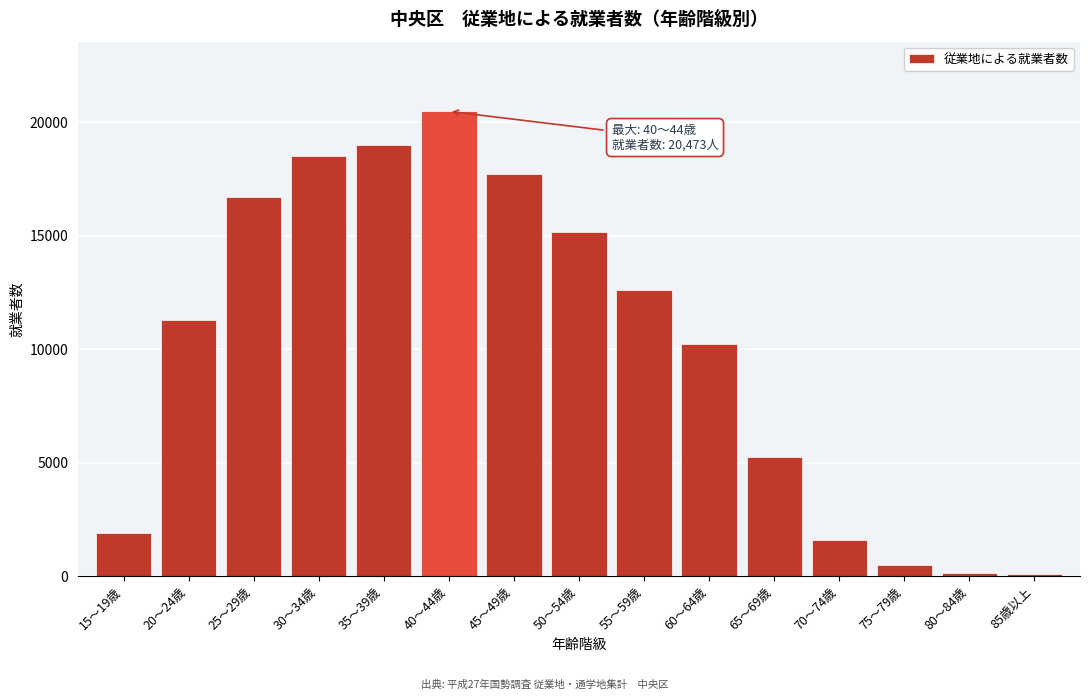

Is it true that the value at 45～49歳 is 17713?

True